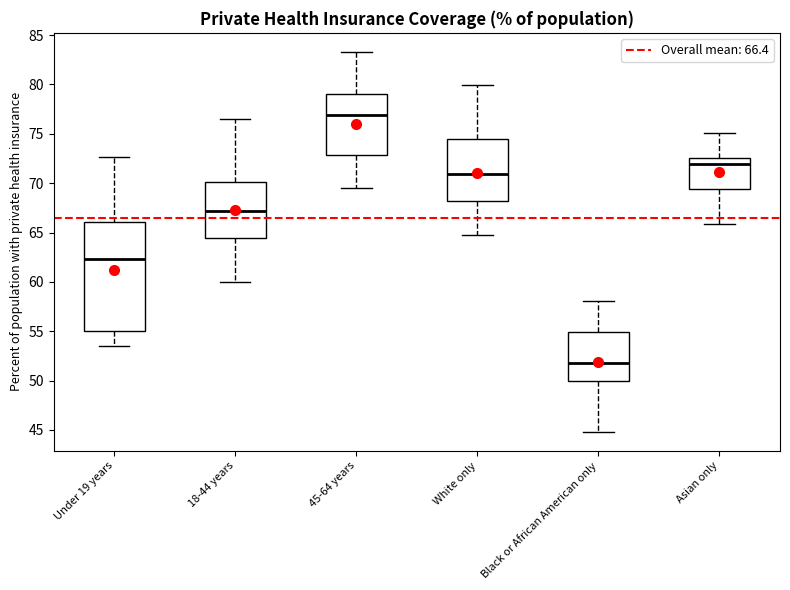

Where does the lower whisker of the box for Asian only end on the y-axis? The values are not printed on the chart, so give them approximately, as read against the axis.

66.0